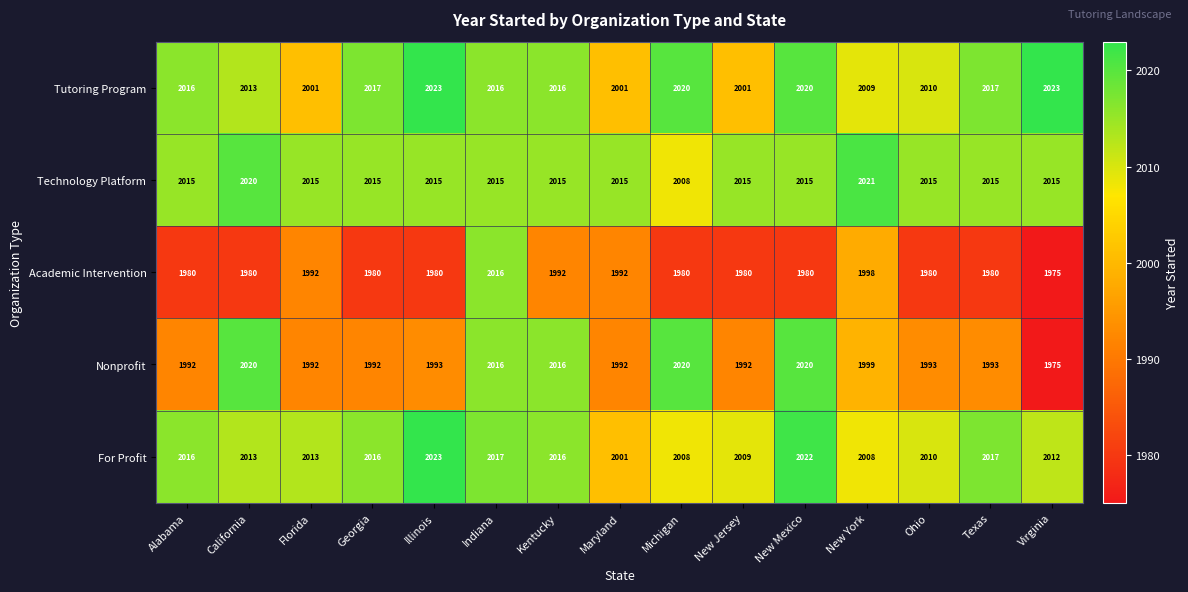

The value of Academic Intervention at California is 899. True or false?

False